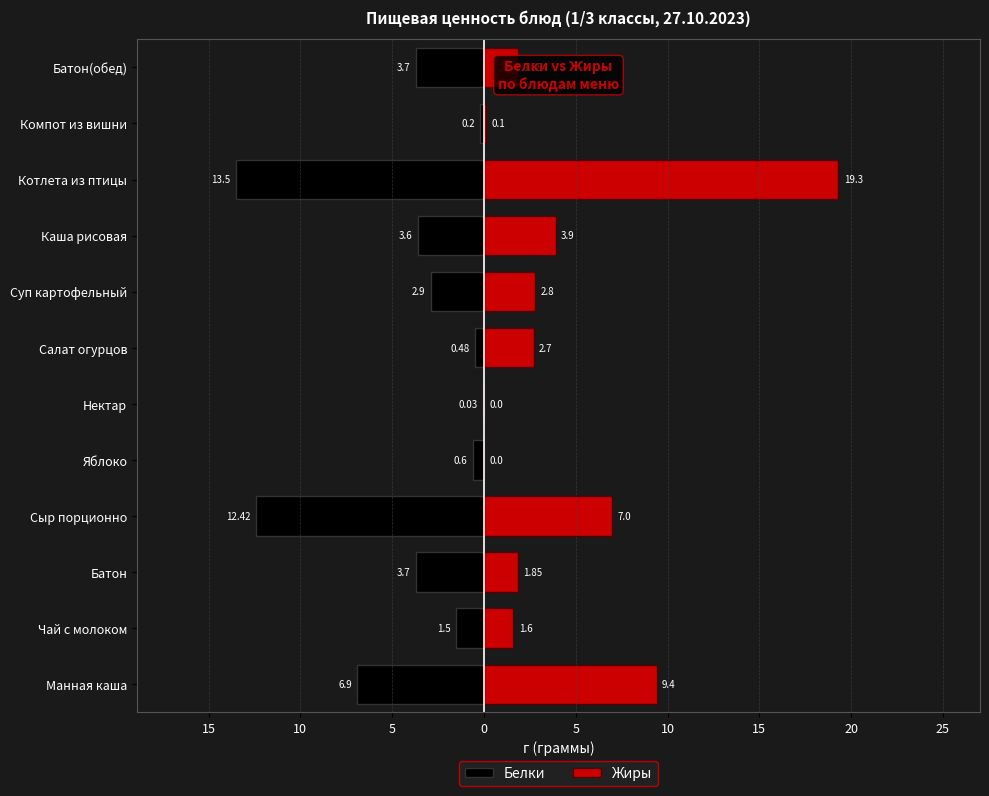

Reading left to right, what are all the values shown in this chart?

Белки: -6.9	-1.5	-3.7	-12.4	-0.6	-0.0	-0.5	-2.9	-3.6	-13.5	-0.2	-3.7
Жиры: 9.4	1.6	1.9	7.0	0.0	0.0	2.7	2.8	3.9	19.3	0.1	1.9